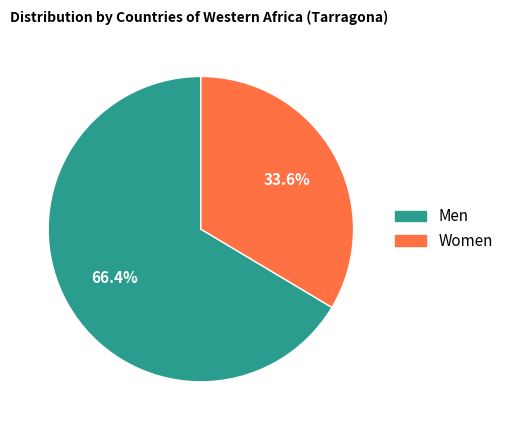

Is the sum of Women and Men greater than half?

Yes